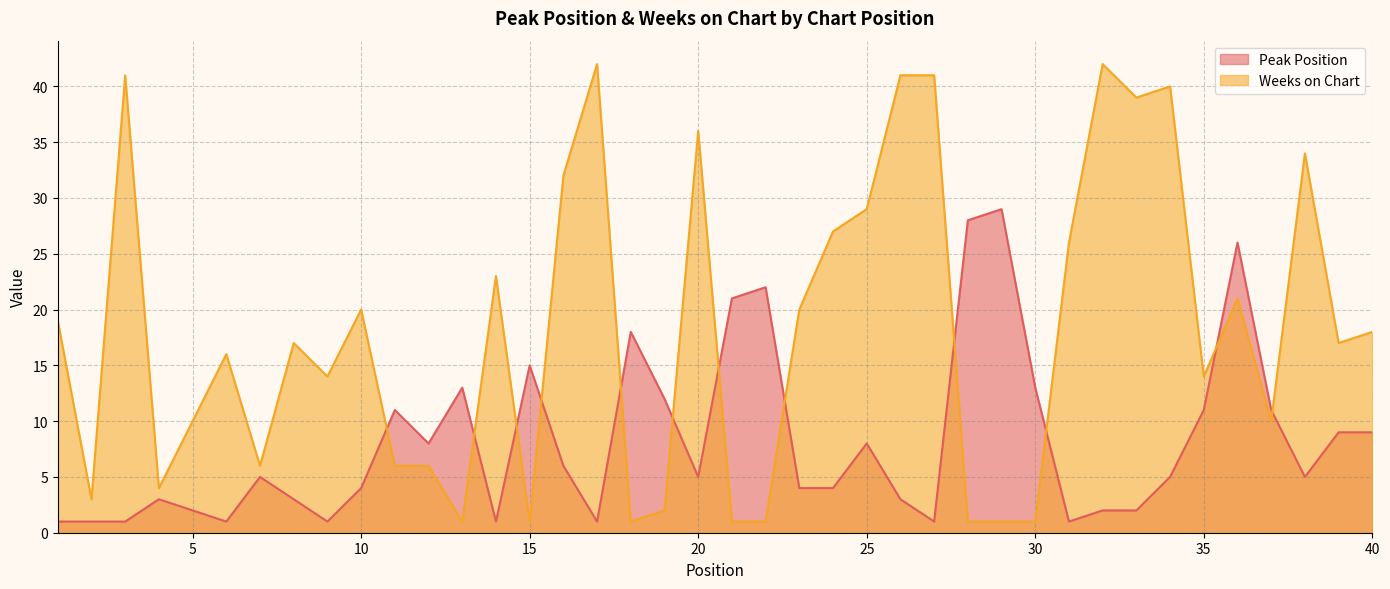

How many data points in Peak Position are above 5?

18